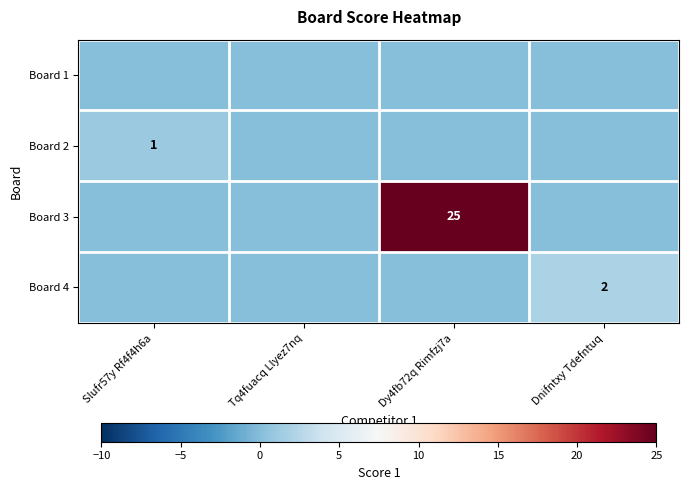

Is it true that Board 3 equals 9 at Dy4fb72q Rimfzj7a?

False